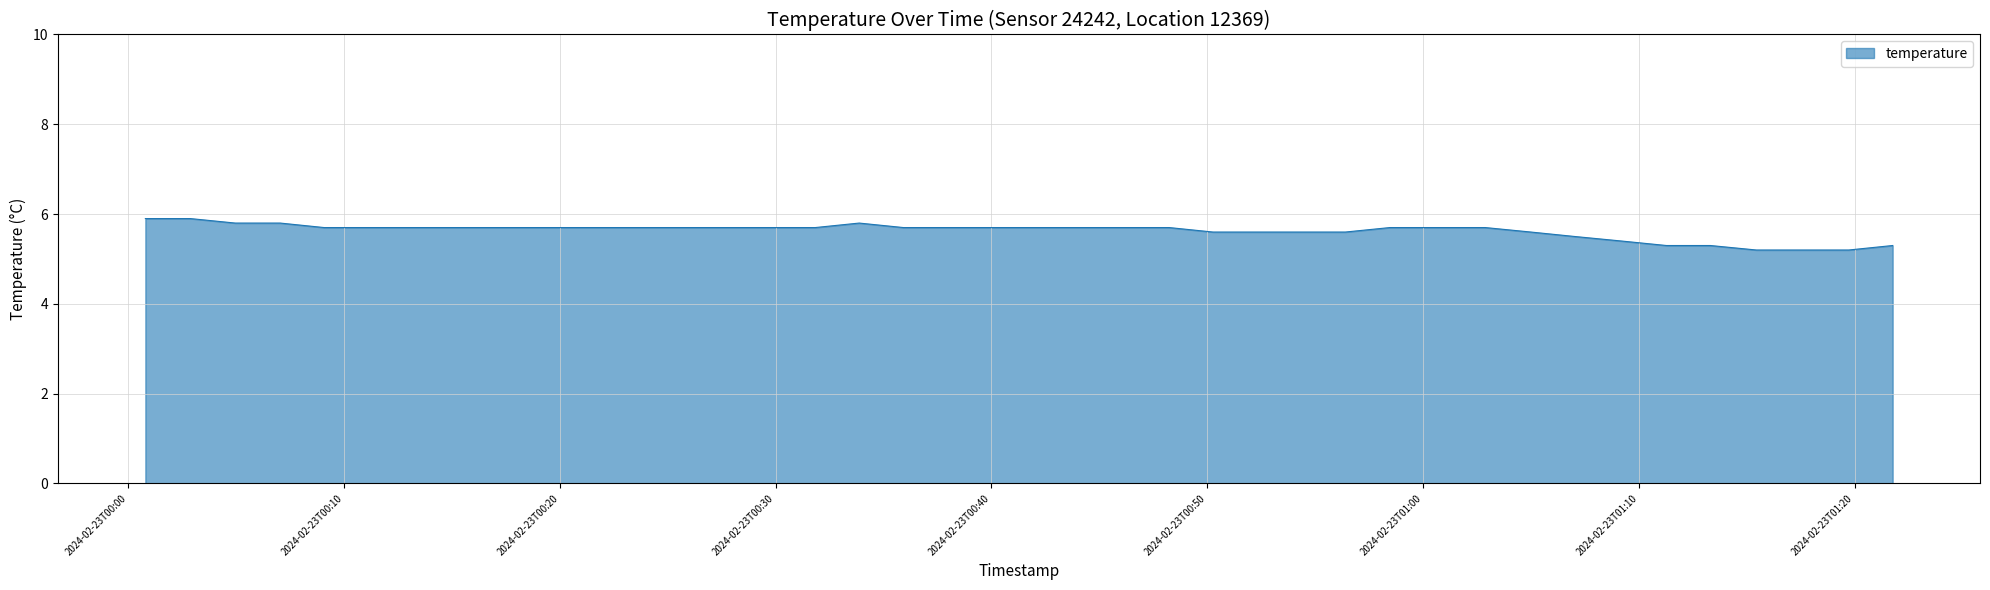

How many series are shown in this chart?

1